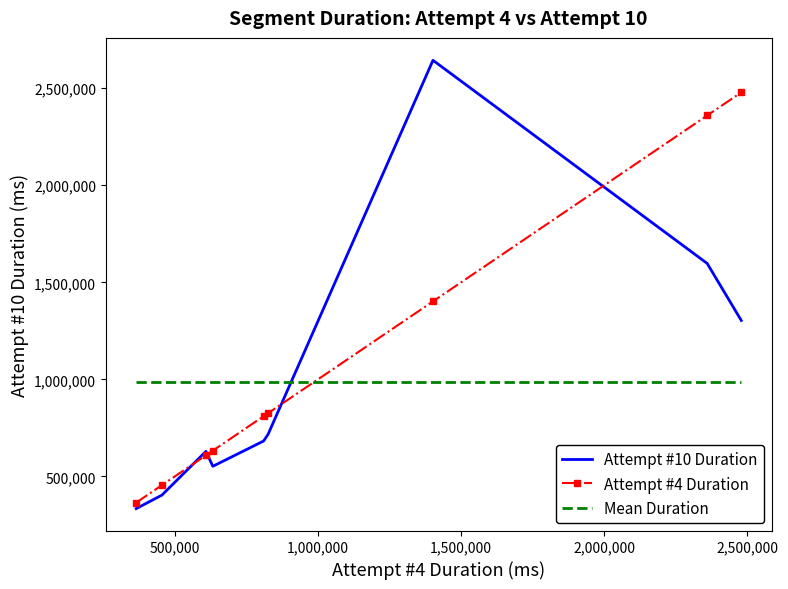

Which series has the largest range (max minus min)?

Attempt #10 Duration